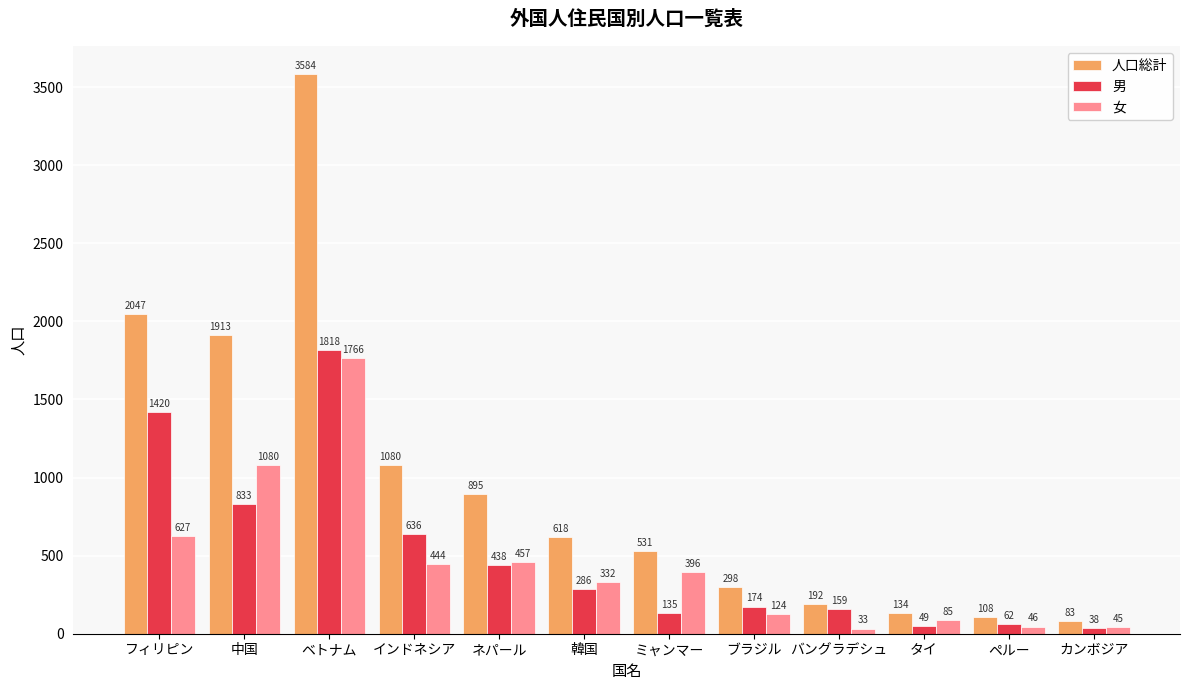

What is the label of the 5th bar from the right?

ブラジル